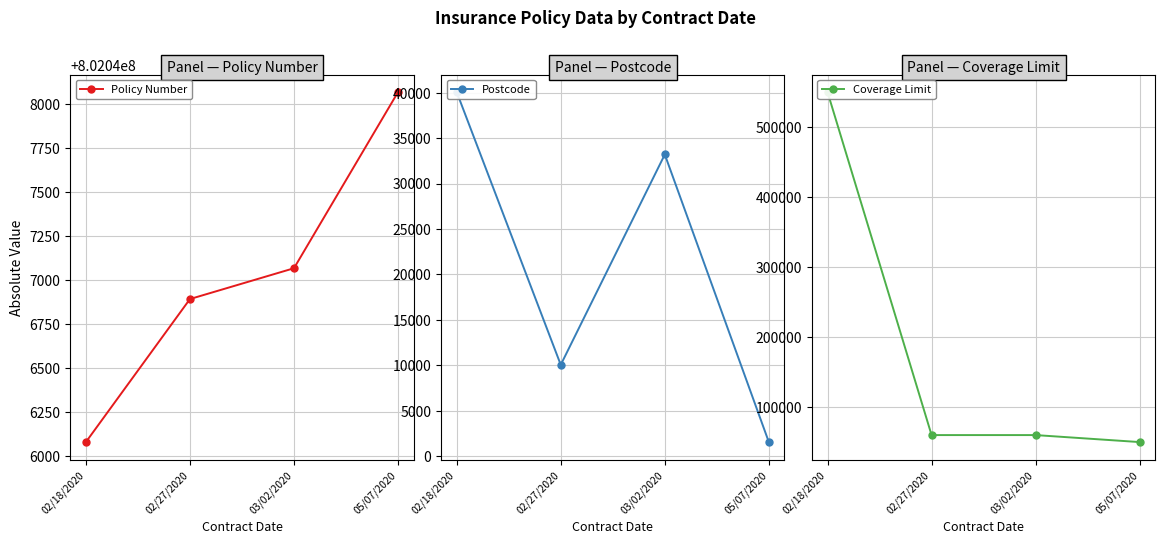

Is this an area chart (filled region under the line)?

No